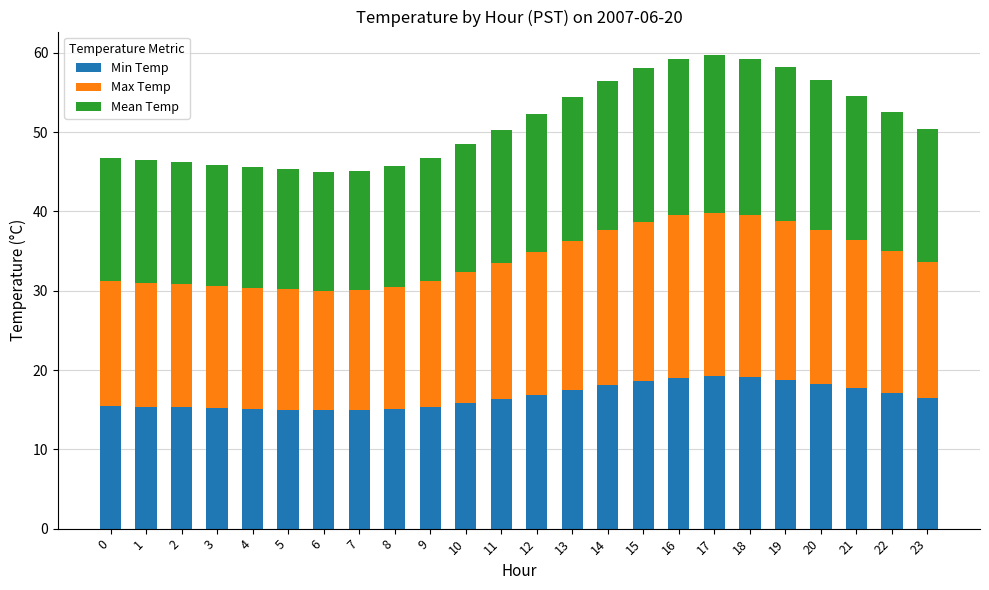

What is the total value across all series at 6?

45.0